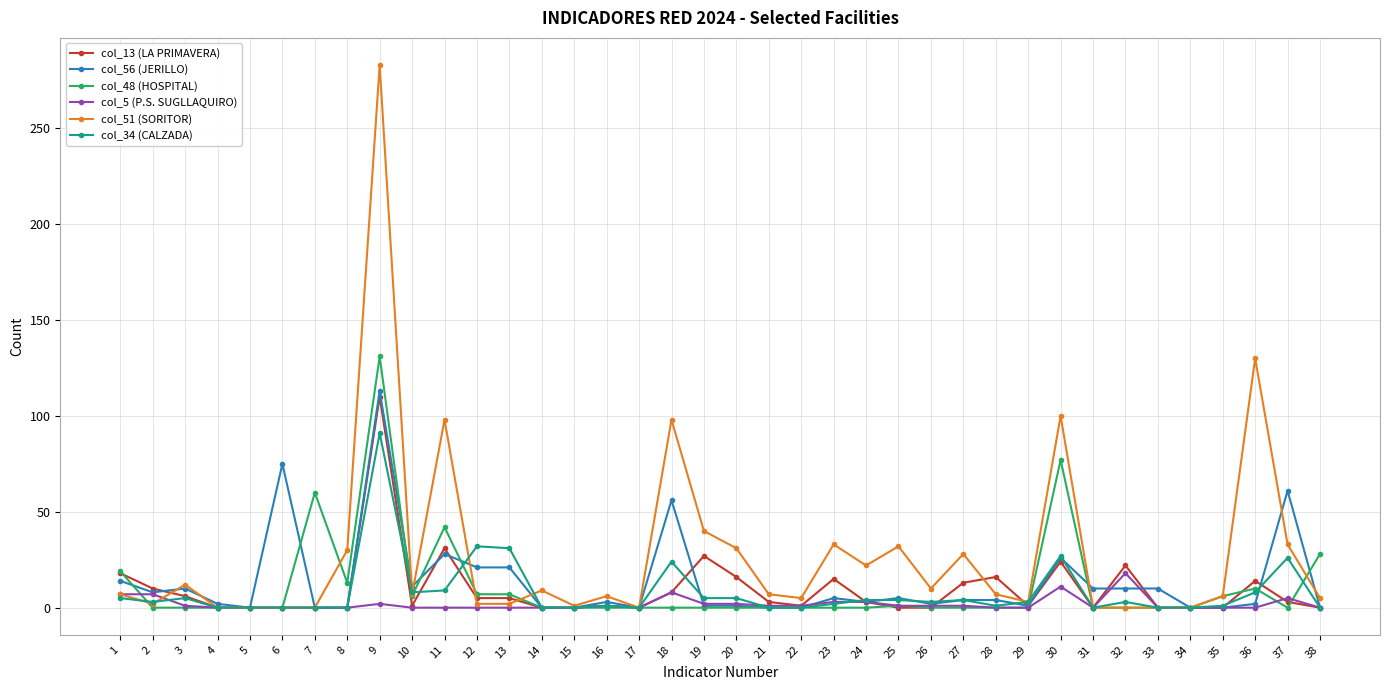

Does the chart display data point markers on the line(s)?

Yes